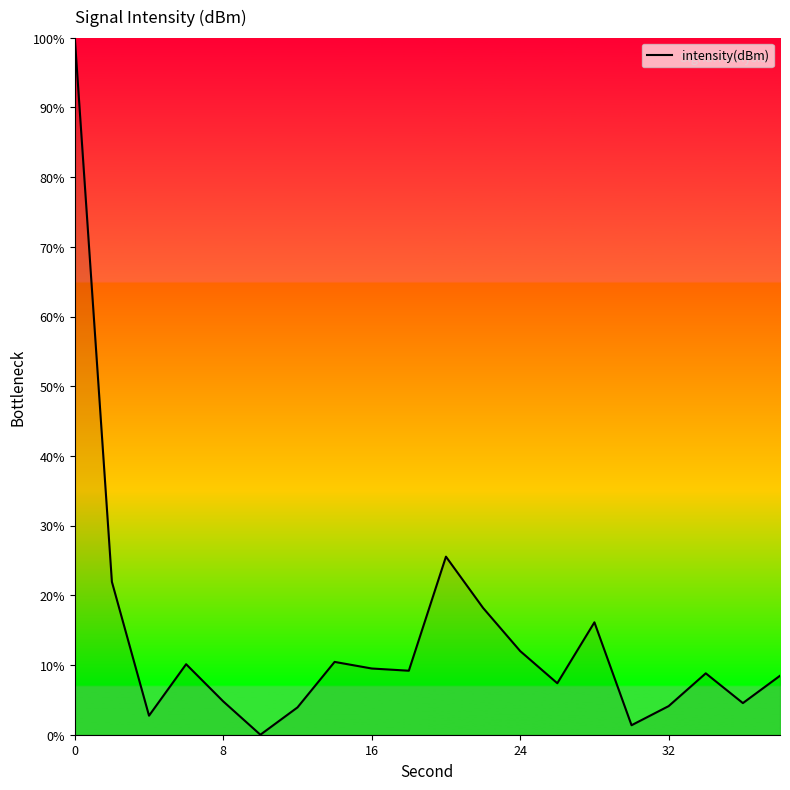

True or false: the data has more than 1 interior local peaks.

True